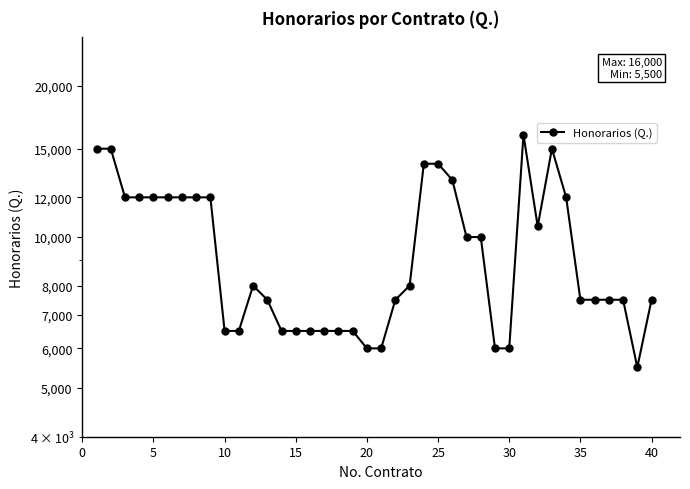

Is it true that the value at 15 is 6500?

True